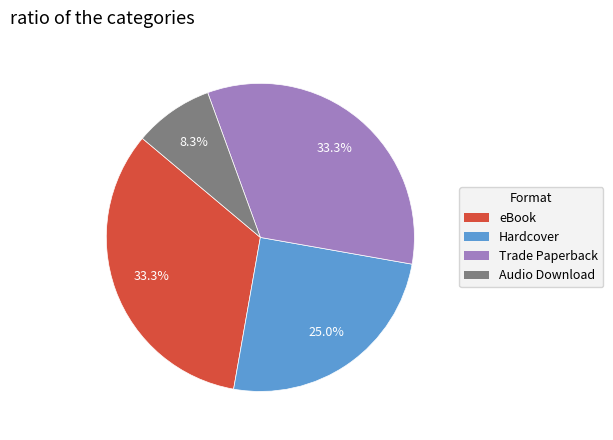

Which has a higher value, Hardcover or eBook?

eBook